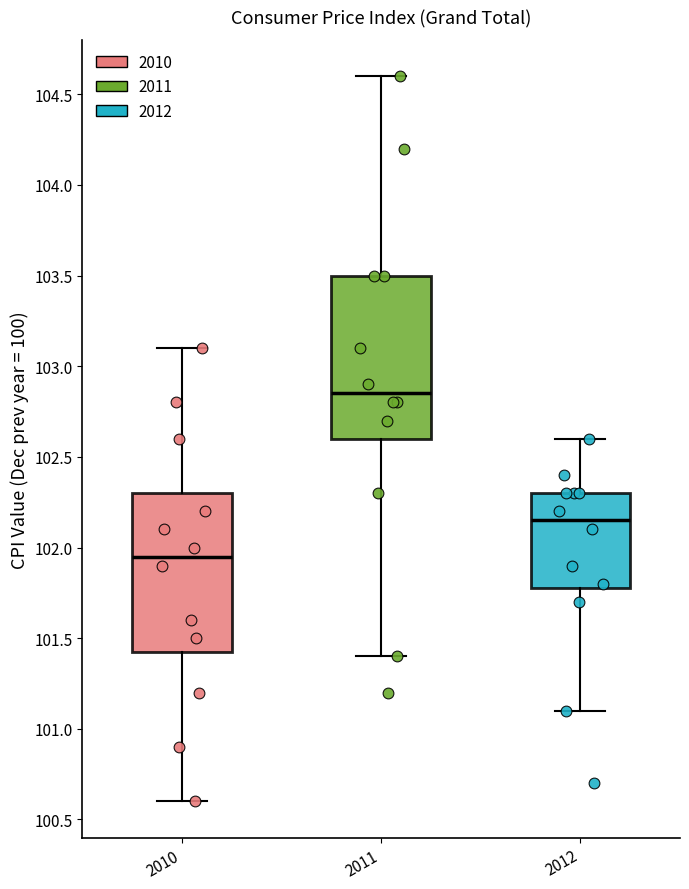

Where is the lower edge of the box at x = 2011 on the y-axis? The values are not printed on the chart, so give them approximately, as read against the axis.

102.60